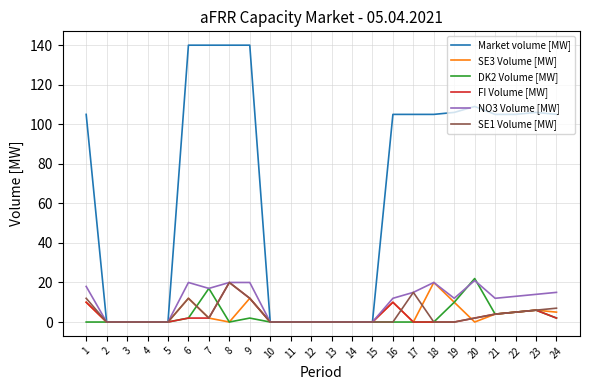

Reading left to right, what are all the values shown in this chart?

Market volume [MW]: 1=105	2=0	3=0	4=0	5=0	6=140	7=140	8=140	9=140	10=0	11=0	12=0	13=0	14=0	15=0	16=105	17=105	18=105	19=106	20=109	21=105	22=105	23=106	24=105
SE3 Volume [MW]: 1=10	2=0	3=0	4=0	5=0	6=12	7=2	8=0	9=12	10=0	11=0	12=0	13=0	14=0	15=0	16=10	17=0	18=20	19=10	20=0	21=4	22=5	23=6	24=5
DK2 Volume [MW]: 1=0	2=0	3=0	4=0	5=0	6=2	7=17	8=0	9=2	10=0	11=0	12=0	13=0	14=0	15=0	16=0	17=0	18=0	19=10	20=22	21=4	22=5	23=6	24=2
FI Volume [MW]: 1=10	2=0	3=0	4=0	5=0	6=2	7=2	8=20	9=12	10=0	11=0	12=0	13=0	14=0	15=0	16=10	17=0	18=0	19=0	20=2	21=4	22=5	23=6	24=2
NO3 Volume [MW]: 1=18	2=0	3=0	4=0	5=0	6=20	7=17	8=20	9=20	10=0	11=0	12=0	13=0	14=0	15=0	16=12	17=15	18=20	19=12	20=21	21=12	22=13	23=14	24=15
SE1 Volume [MW]: 1=12	2=0	3=0	4=0	5=0	6=12	7=2	8=20	9=12	10=0	11=0	12=0	13=0	14=0	15=0	16=0	17=15	18=0	19=0	20=2	21=4	22=5	23=6	24=7